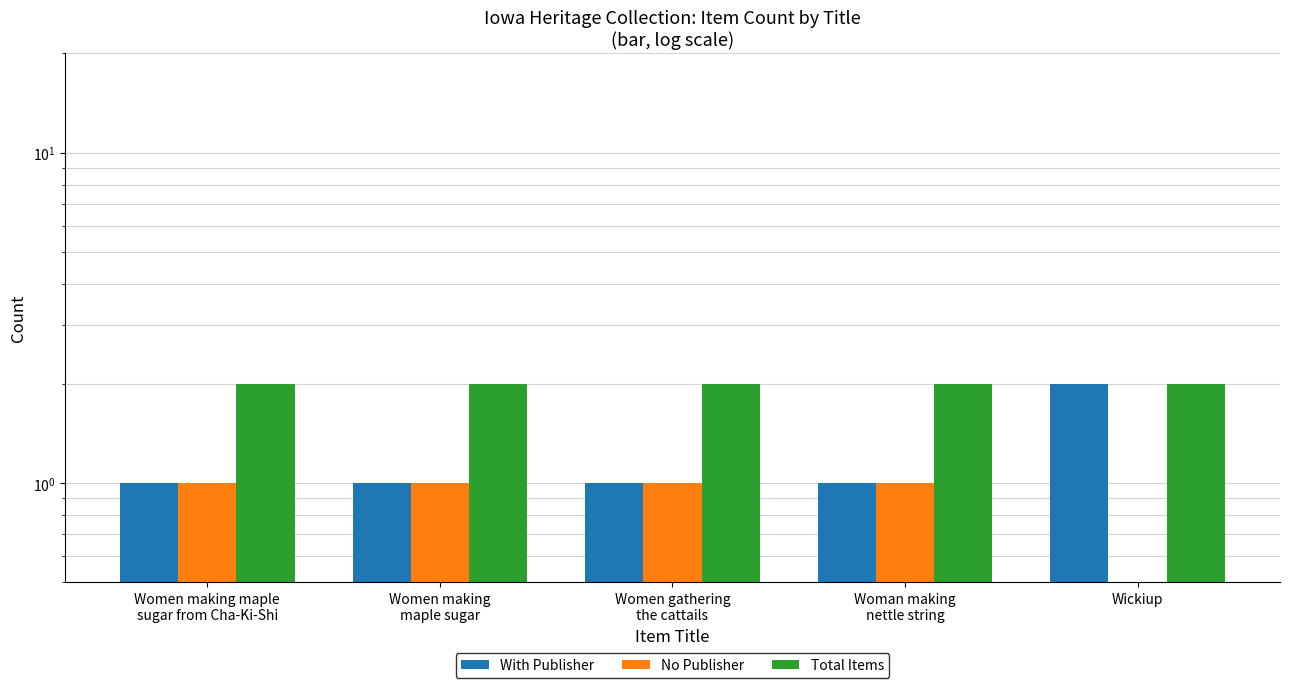

What is the difference between the highest and lowest values at Women gathering
the cattails?

1